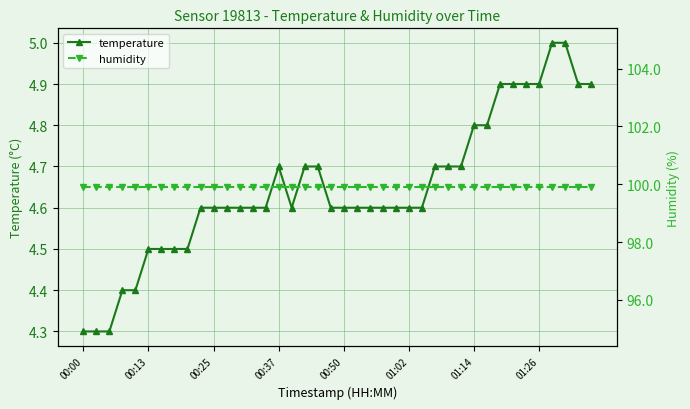

True or false: humidity and temperature cross at least once.

False